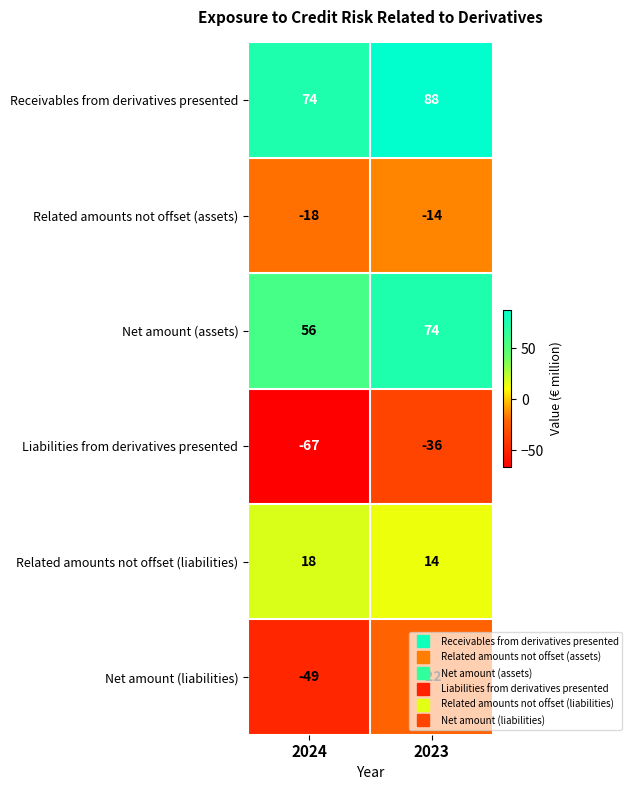

What is the difference between the Related amounts not offset (liabilities) values at 2024 and 2023?

4